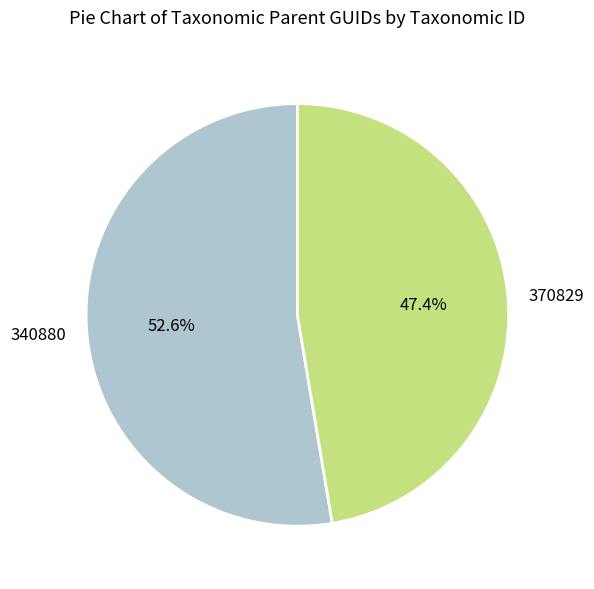

Which slice is the largest?

340880